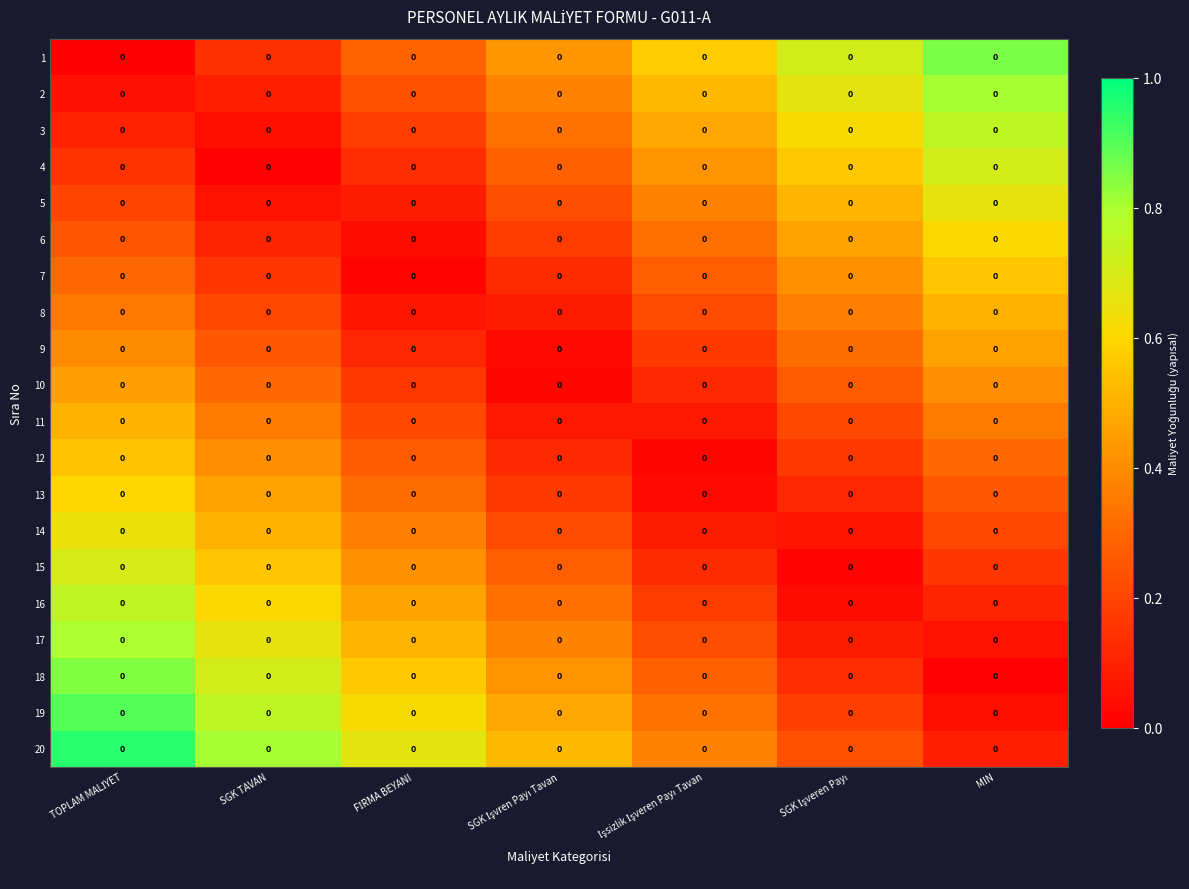

The value of row_15 at SGK İşveren Payı is 0.0. True or false?

True